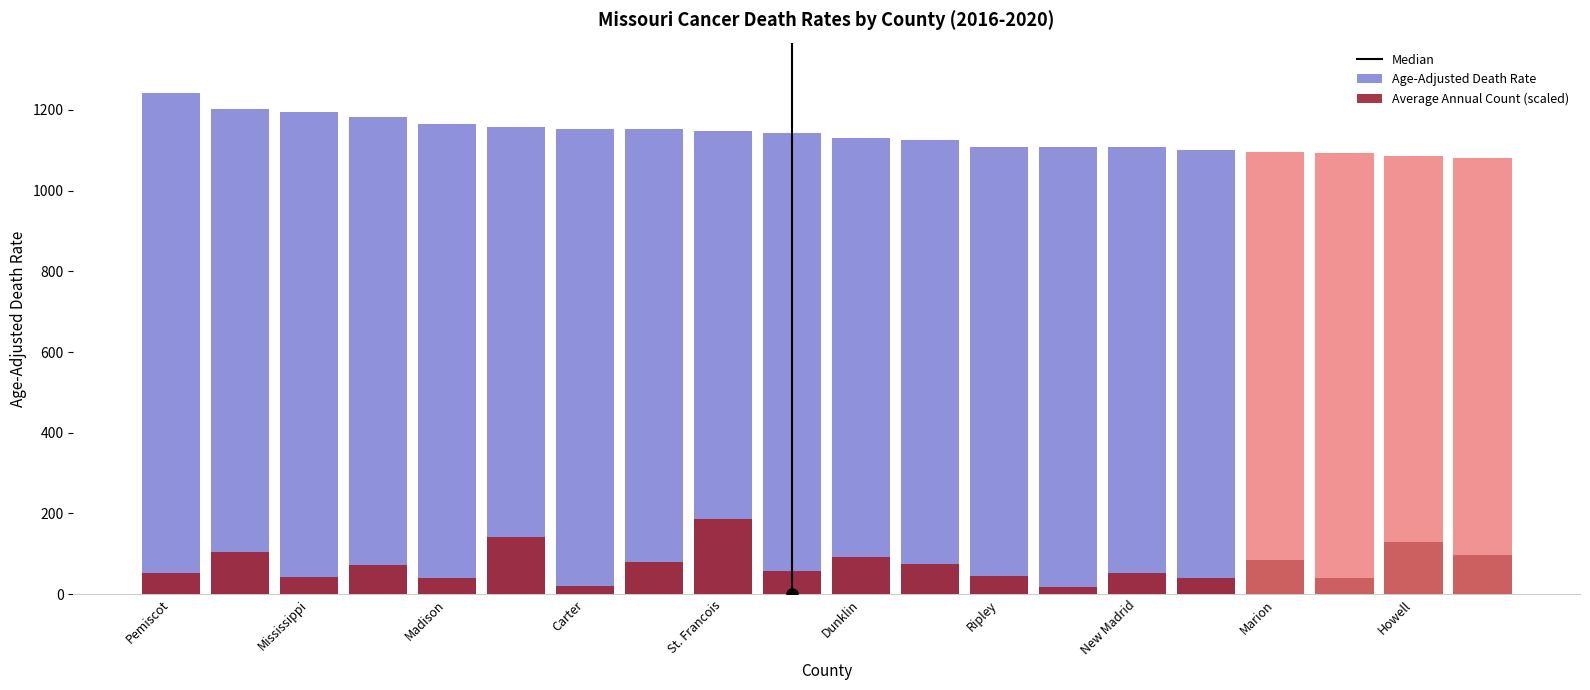

What is the difference between the Age-Adjusted Death Rate values at Audrain and Howell?

39.3